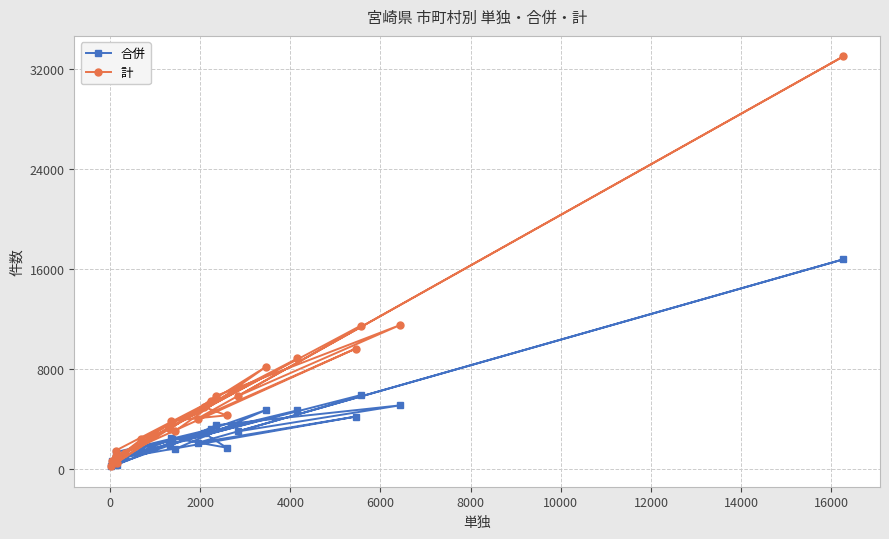

What is the sum of all 合併 values?

75140